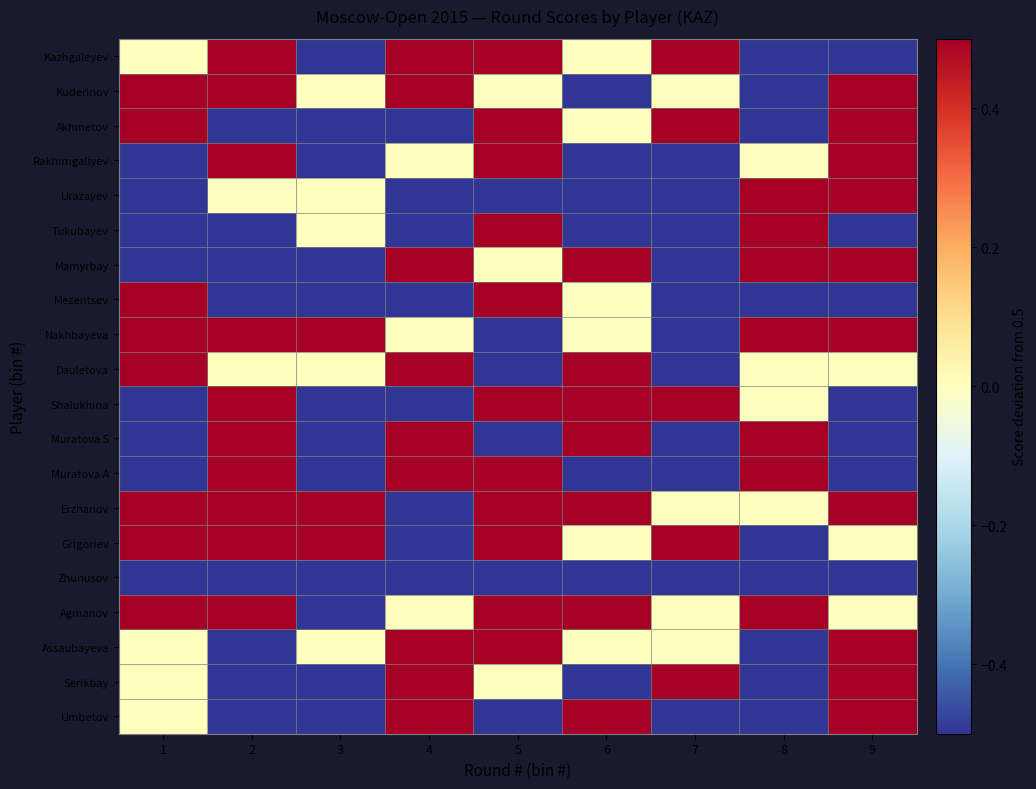

Reading left to right, what are all the values shown in this chart?

Kazhgaleyev: 1=0.0	2=0.5	3=-0.5	4=0.5	5=0.5	6=0.0	7=0.5	8=-0.5	9=-0.5
Kuderinov: 1=0.5	2=0.5	3=0.0	4=0.5	5=0.0	6=-0.5	7=0.0	8=-0.5	9=0.5
Akhmetov: 1=0.5	2=-0.5	3=-0.5	4=-0.5	5=0.5	6=0.0	7=0.5	8=-0.5	9=0.5
Rakhimgaliyev: 1=-0.5	2=0.5	3=-0.5	4=0.0	5=0.5	6=-0.5	7=-0.5	8=0.0	9=0.5
Urazayev: 1=-0.5	2=0.0	3=0.0	4=-0.5	5=-0.5	6=-0.5	7=-0.5	8=0.5	9=0.5
Tukubayev: 1=-0.5	2=-0.5	3=0.0	4=-0.5	5=0.5	6=-0.5	7=-0.5	8=0.5	9=-0.5
Mamyrbay: 1=-0.5	2=-0.5	3=-0.5	4=0.5	5=0.0	6=0.5	7=-0.5	8=0.5	9=0.5
Mezentsev: 1=0.5	2=-0.5	3=-0.5	4=-0.5	5=0.5	6=0.0	7=-0.5	8=-0.5	9=-0.5
Nakhbayeva: 1=0.5	2=0.5	3=0.5	4=0.0	5=-0.5	6=0.0	7=-0.5	8=0.5	9=0.5
Dauletova: 1=0.5	2=0.0	3=0.0	4=0.5	5=-0.5	6=0.5	7=-0.5	8=0.0	9=0.0
Shalukhina: 1=-0.5	2=0.5	3=-0.5	4=-0.5	5=0.5	6=0.5	7=0.5	8=0.0	9=-0.5
Muratova S: 1=-0.5	2=0.5	3=-0.5	4=0.5	5=-0.5	6=0.5	7=-0.5	8=0.5	9=-0.5
Muratova A: 1=-0.5	2=0.5	3=-0.5	4=0.5	5=0.5	6=-0.5	7=-0.5	8=0.5	9=-0.5
Erzhanov: 1=0.5	2=0.5	3=0.5	4=-0.5	5=0.5	6=0.5	7=0.0	8=0.0	9=0.5
Grigoriev: 1=0.5	2=0.5	3=0.5	4=-0.5	5=0.5	6=0.0	7=0.5	8=-0.5	9=0.0
Zhunusov: 1=-0.5	2=-0.5	3=-0.5	4=-0.5	5=-0.5	6=-0.5	7=-0.5	8=-0.5	9=-0.5
Agmanov: 1=0.5	2=0.5	3=-0.5	4=0.0	5=0.5	6=0.5	7=0.0	8=0.5	9=0.0
Assaubayeva: 1=0.0	2=-0.5	3=0.0	4=0.5	5=0.5	6=0.0	7=0.0	8=-0.5	9=0.5
Serikbay: 1=0.0	2=-0.5	3=-0.5	4=0.5	5=0.0	6=-0.5	7=0.5	8=-0.5	9=0.5
Umbetov: 1=0.0	2=-0.5	3=-0.5	4=0.5	5=-0.5	6=0.5	7=-0.5	8=-0.5	9=0.5